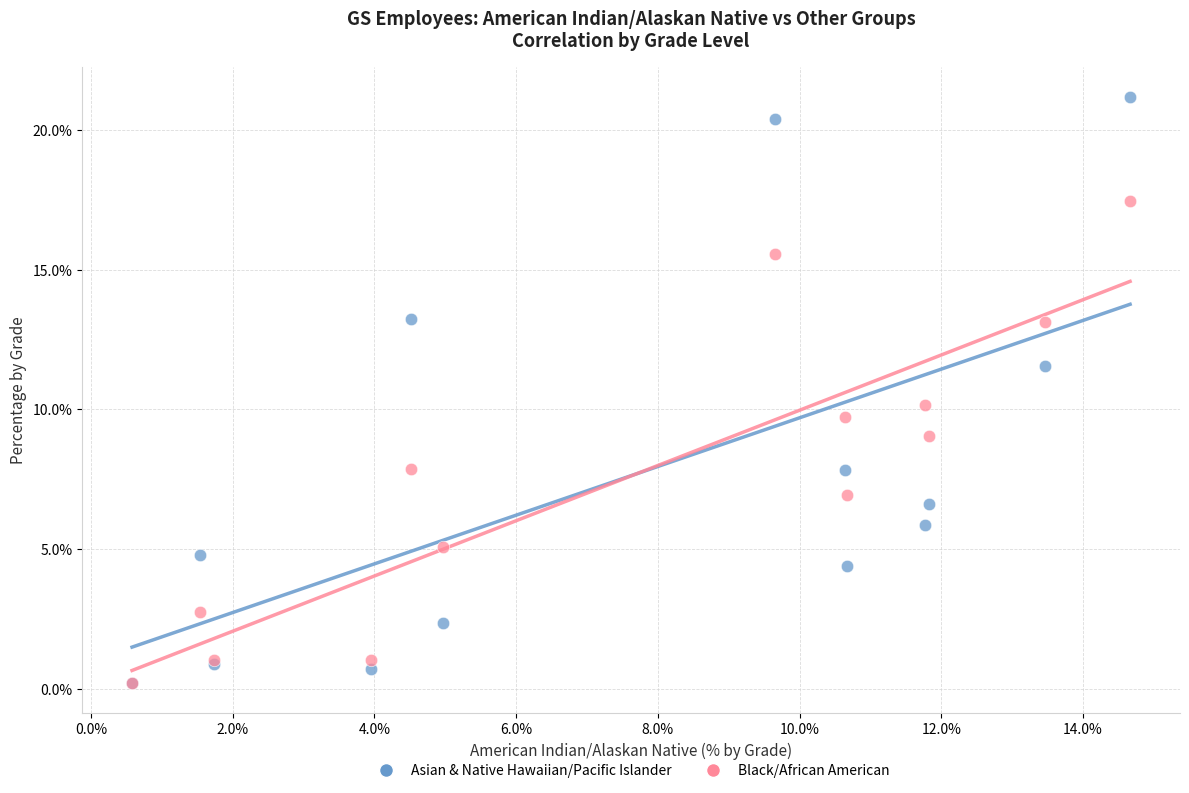

Which series reaches the maximum Y coordinate?

Asian & Native Hawaiian/Pacific Islander